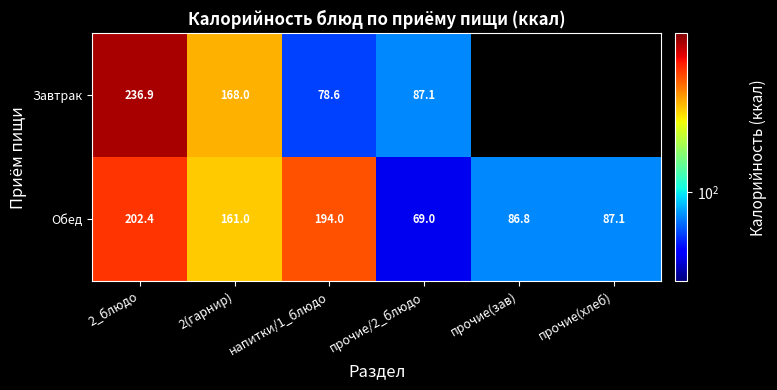

Which category has the lowest value in the Обед series?

прочие/2_блюдо